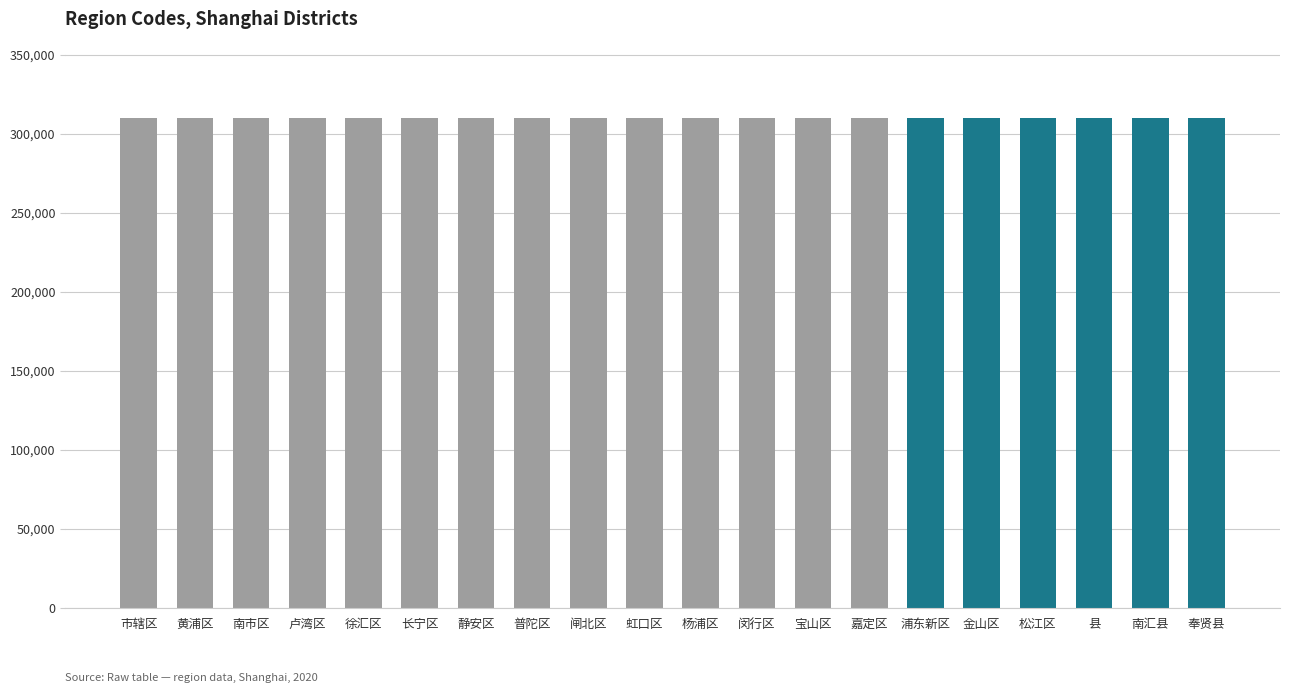

Does the chart contain any negative values?

No